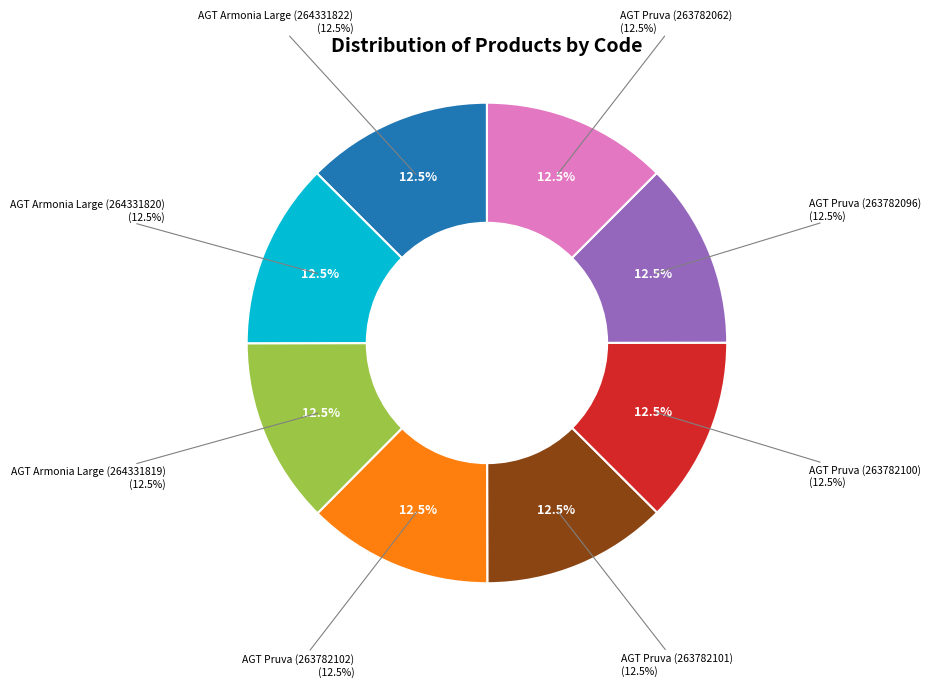

Rank the categories by value from lowest to highest.

Laminate AGT Pruva (263782062), Laminate AGT Pruva (263782096), Laminate AGT Pruva (263782100), Laminate AGT Pruva (263782101), Laminate AGT Pruva (263782102), Laminate AGT Armonia Large (264331819), Laminate AGT Armonia Large (264331820), Laminate AGT Armonia Large (264331822)